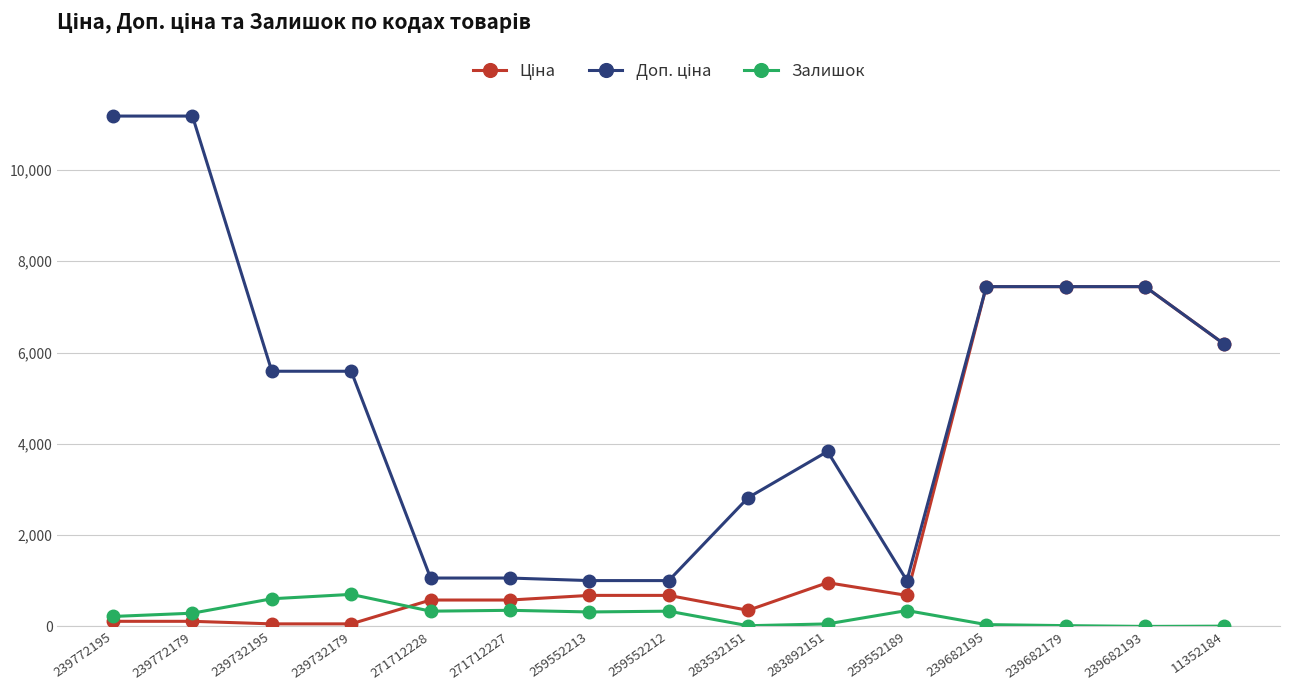

What is the difference between the second highest and minimum values in the Залишок series?

606.0